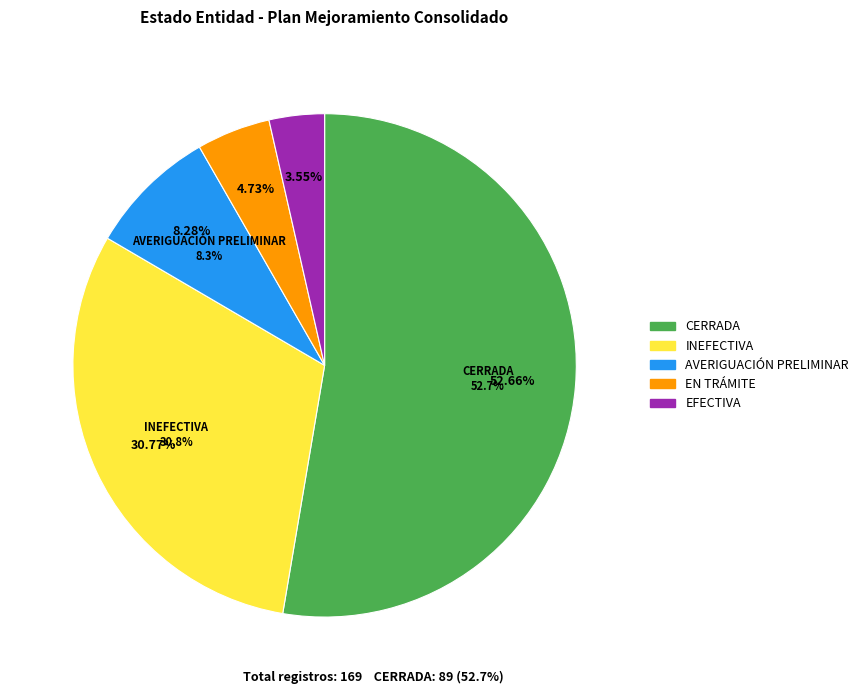

Which category accounts for the majority?

CERRADA